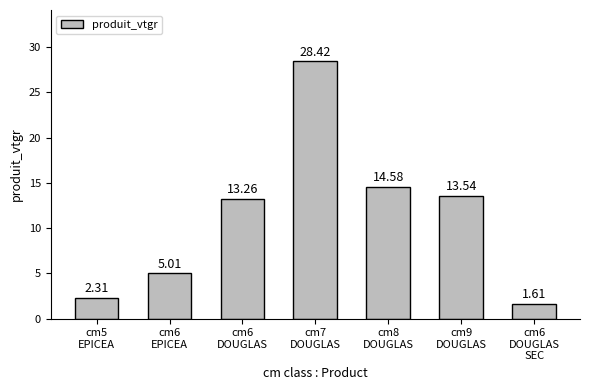

Is it true that the value at cm8
DOUGLAS is 8.5?

False